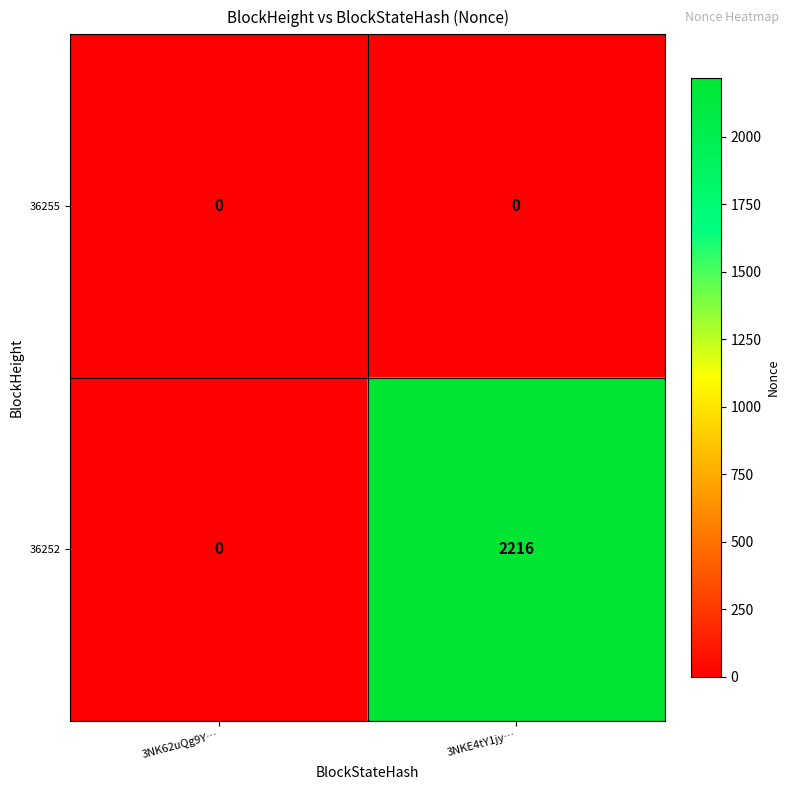

At how many categories does at least one series exceed 778?

1